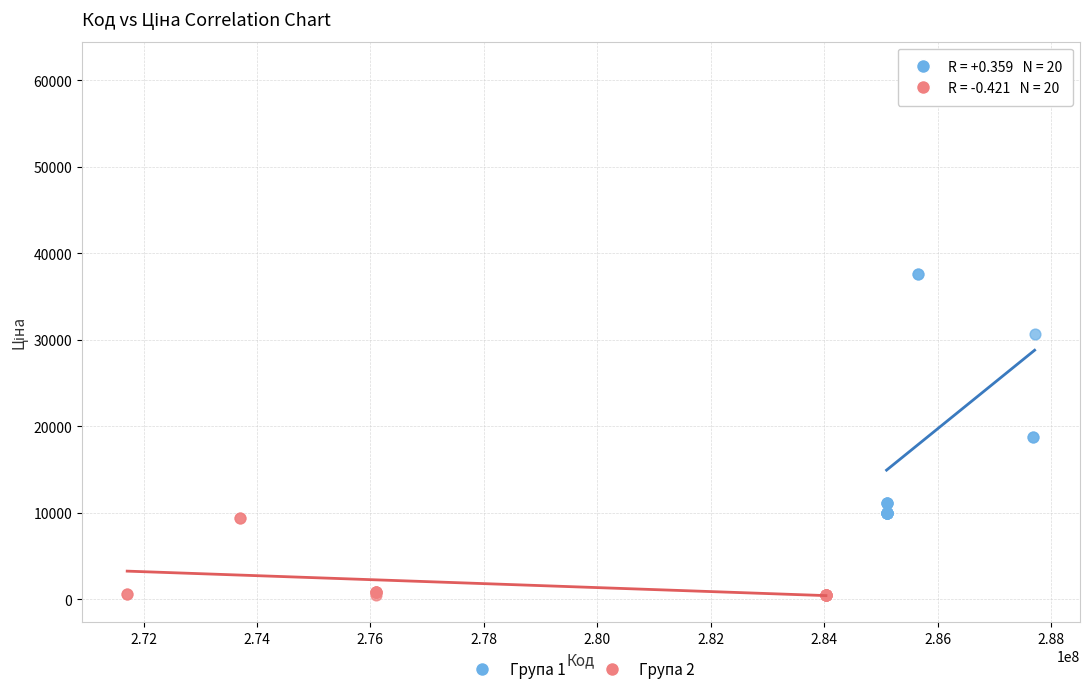

Which series reaches the minimum Y coordinate?

Група 2